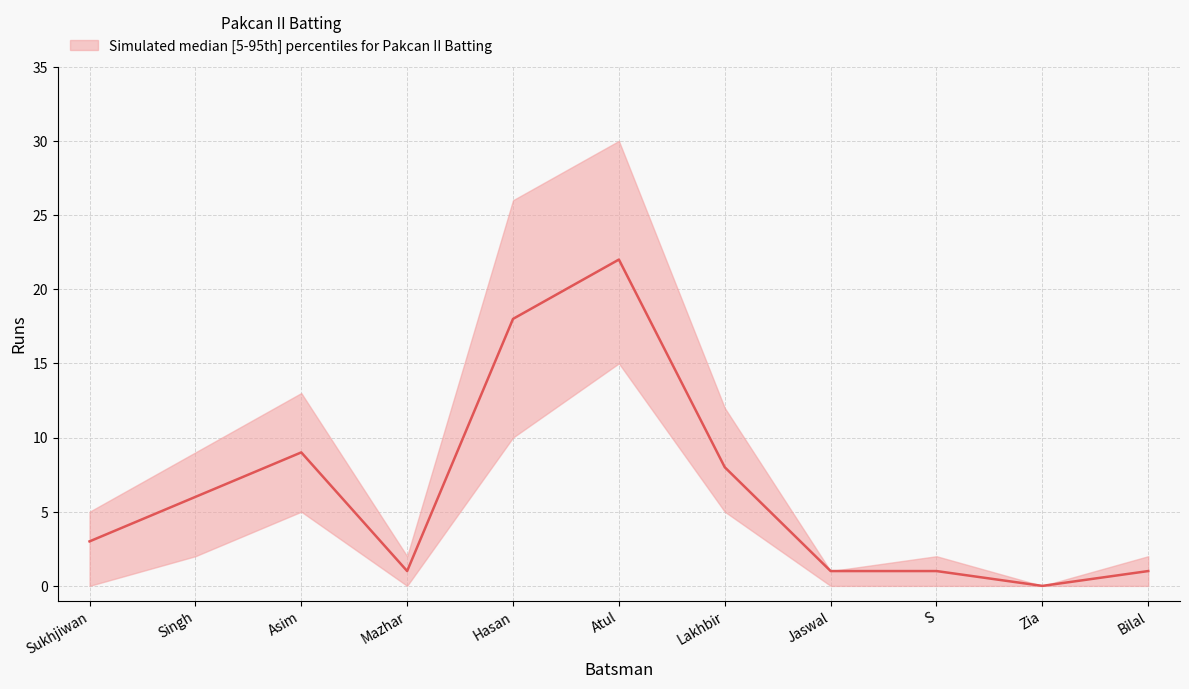

Which category has the lowest value across all series?

Zia